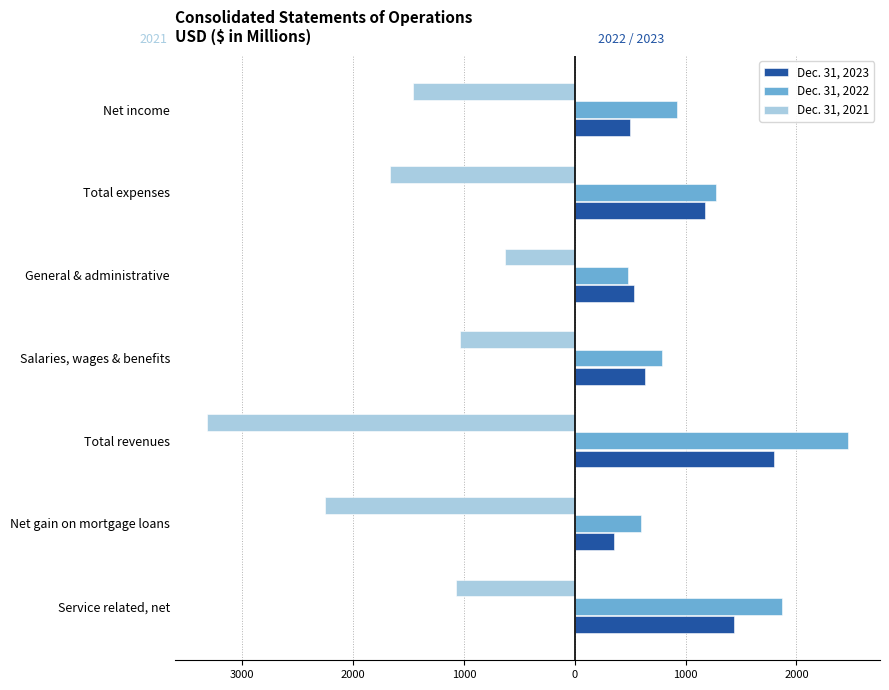

What are all the series names shown in the legend?

Dec. 31, 2023, Dec. 31, 2022, Dec. 31, 2021